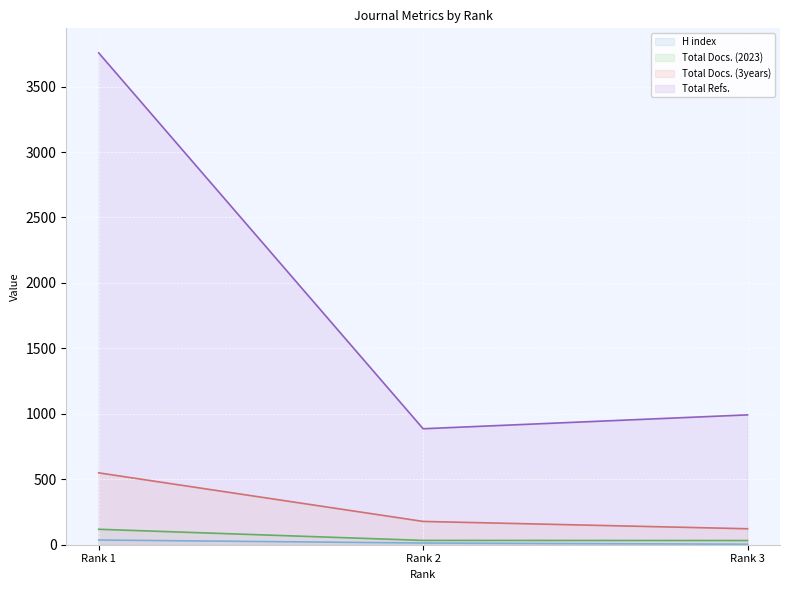

What is the value of the Total Docs. (3years) point at the 1st from the left?

549